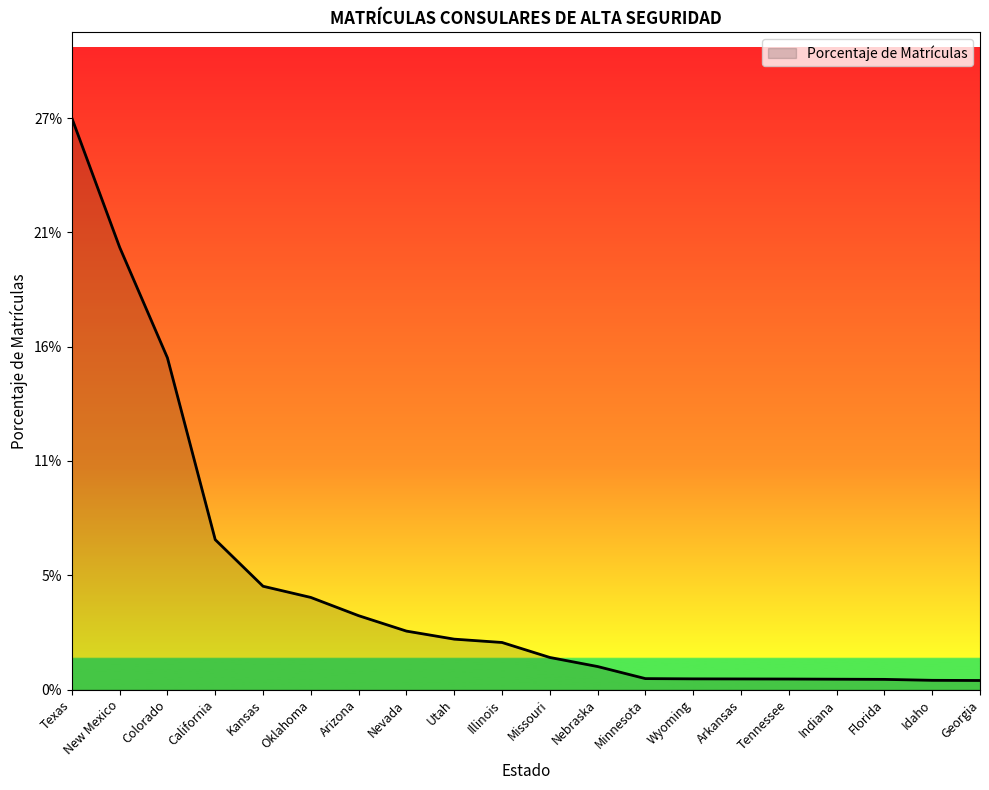

True or false: the data shows 0.0 at Florida.

False